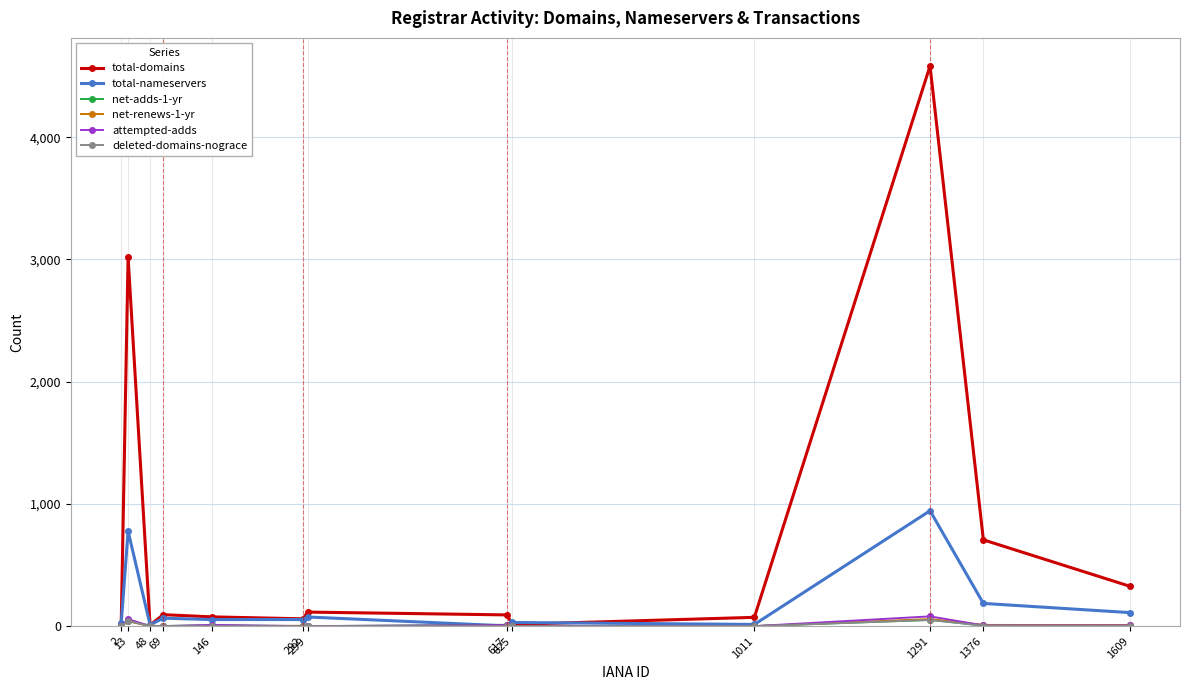

What is the maximum value for deleted-domains-nograce?

51